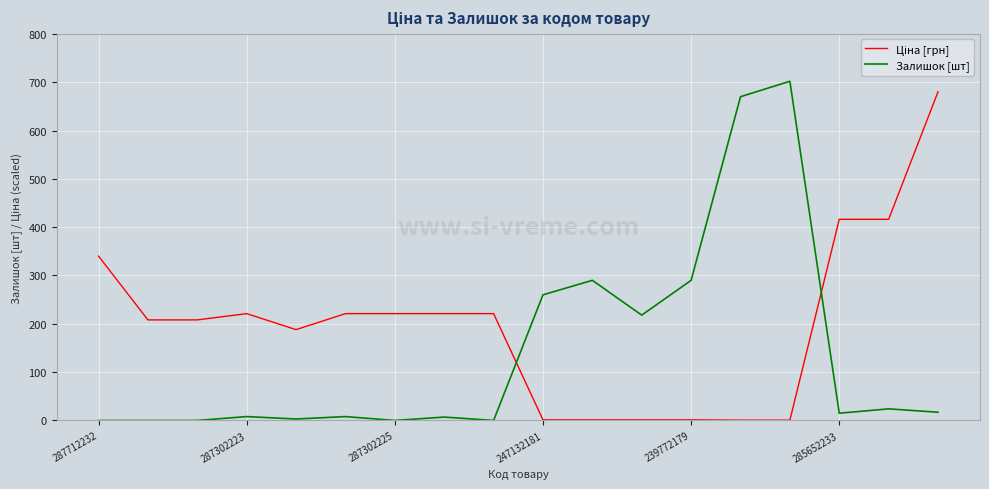

What is the difference between the maximum and minimum values in the Залишок [шт] series?

702.0